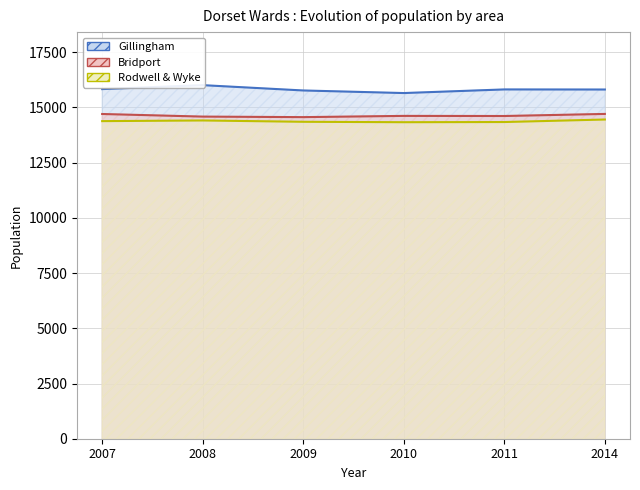

True or false: Bridport and Rodwell & Wyke cross at least once.

False